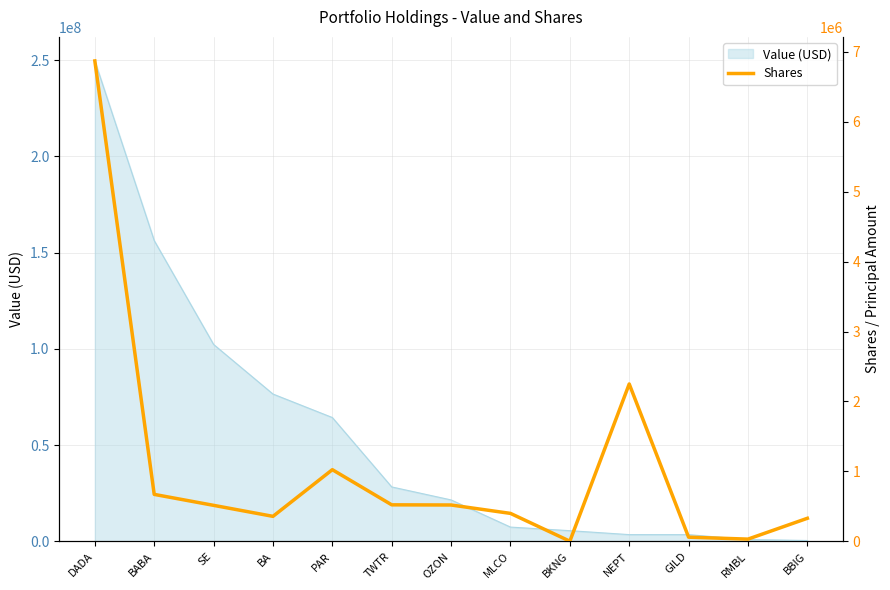

What is the label of the 13th point from the right?

DADA